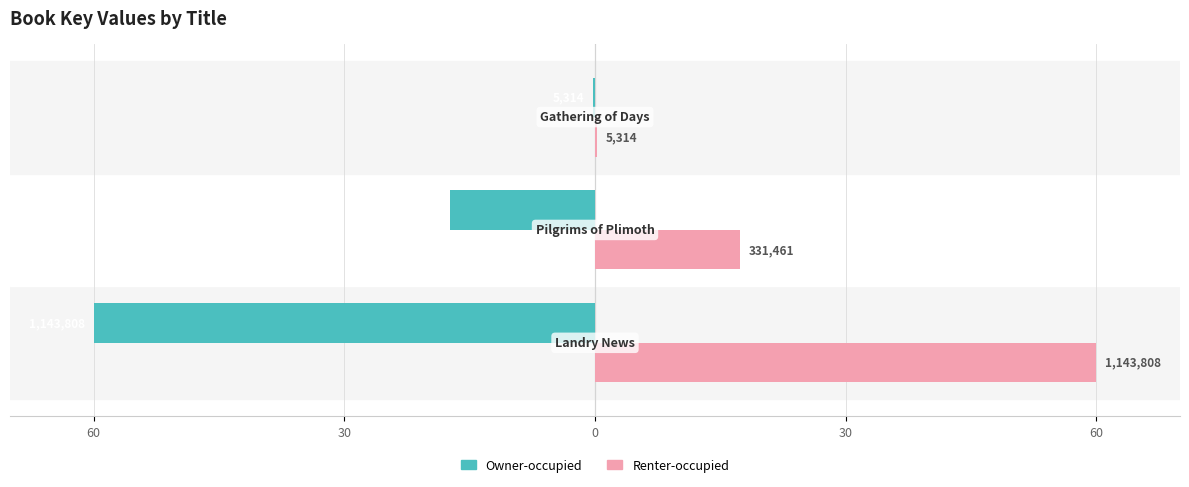

What is the difference between the maximum and minimum values in the Renter-occupied series?

59.7